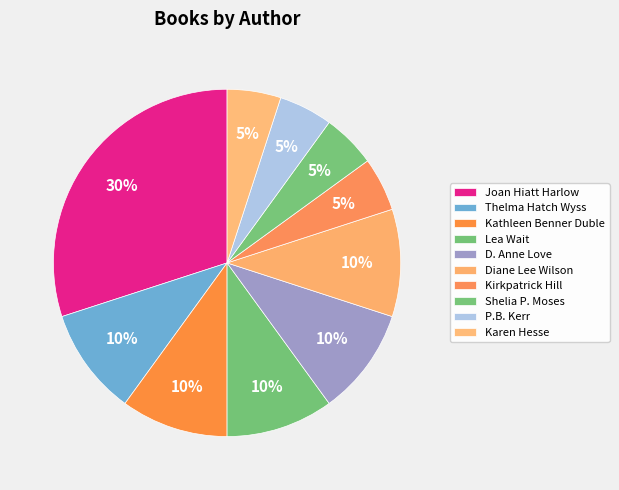

To the nearest percent, what percentage of the pie is Thelma Hatch Wyss?

10%